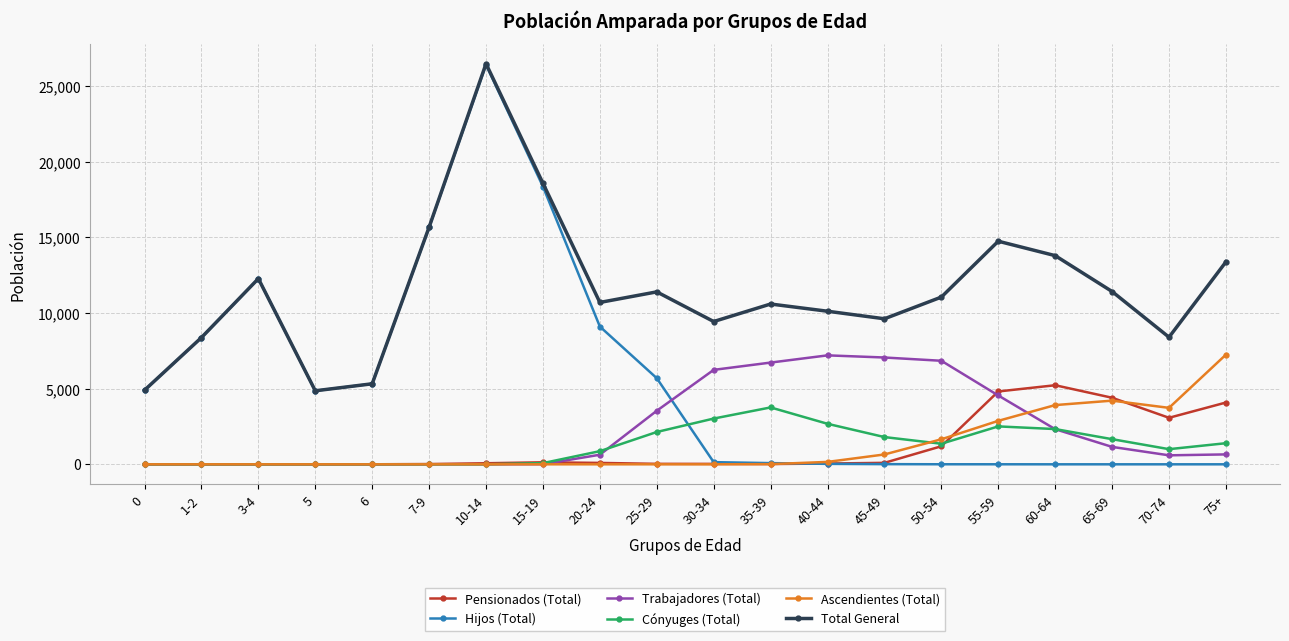

True or false: Ascendientes (Total) has a value of 3640 at 0.

False